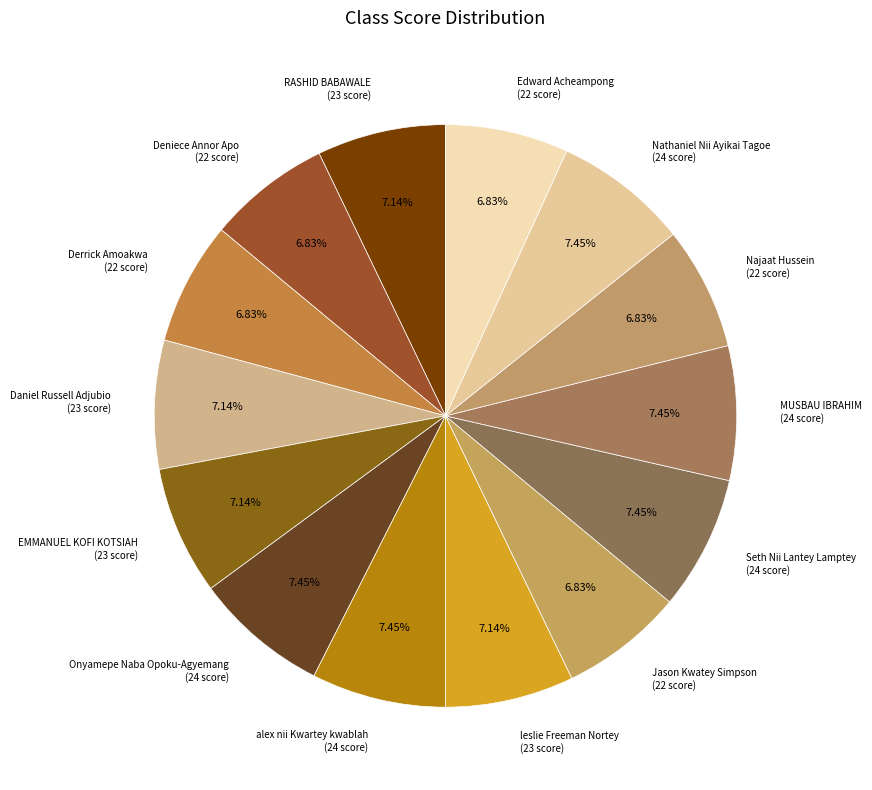

Rank the categories by value from highest to lowest.

Onyamepe Naba Opoku-Agyemang, alex nii Kwartey kwablah, Seth Nii Lantey Lamptey, MUSBAU IBRAHIM, Nathaniel Nii Ayikai Tagoe, RASHID BABAWALE, Daniel Russell Adjubio, EMMANUEL KOFI KOTSIAH, leslie Freeman Nortey, Deniece Annor Apo, Derrick Amoakwa, Jason Kwatey Simpson, Najaat Hussein, Edward Acheampong